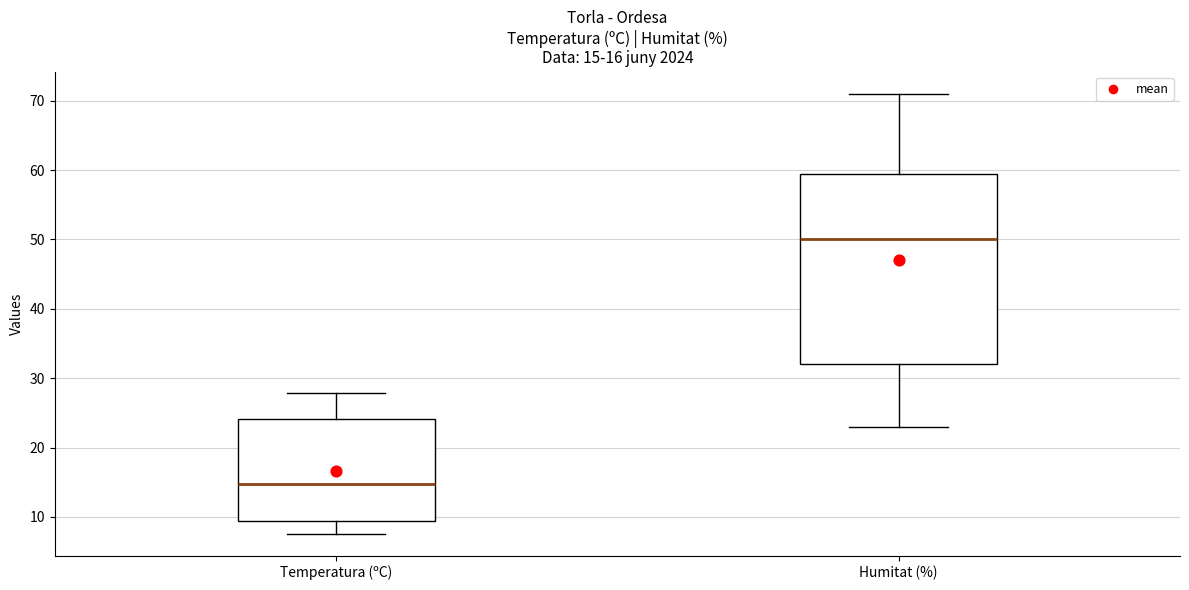

Which box has the highest median line?

Humitat (%)